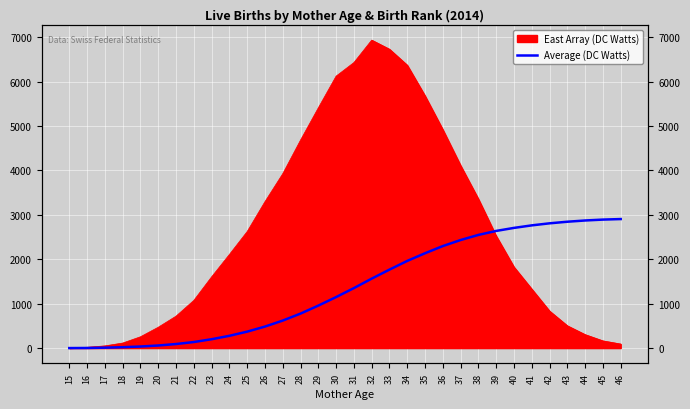

Reading left to right, what are all the values shown in this chart?

0	2	9	20	35	58	91	136	199	276	370	484	619	776	956	1148	1350	1563	1766	1962	2135	2296	2432	2547	2637	2705	2762	2808	2844	2872	2892	2904